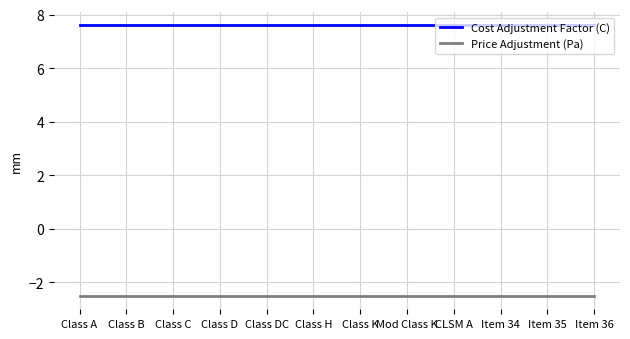

The Cost Adjustment Factor (C) series shows 5.1 at Class C. True or false?

False